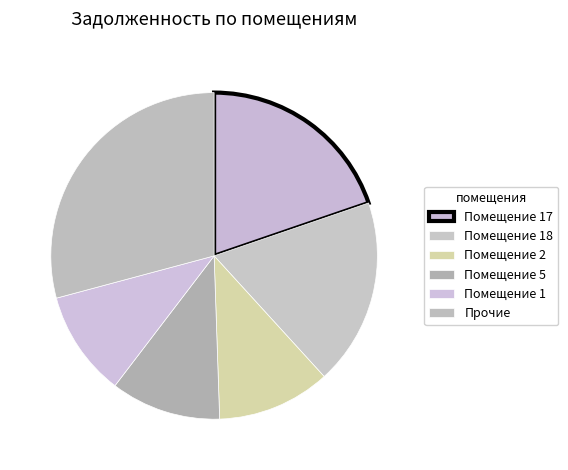

How many segments does this pie chart have?

6